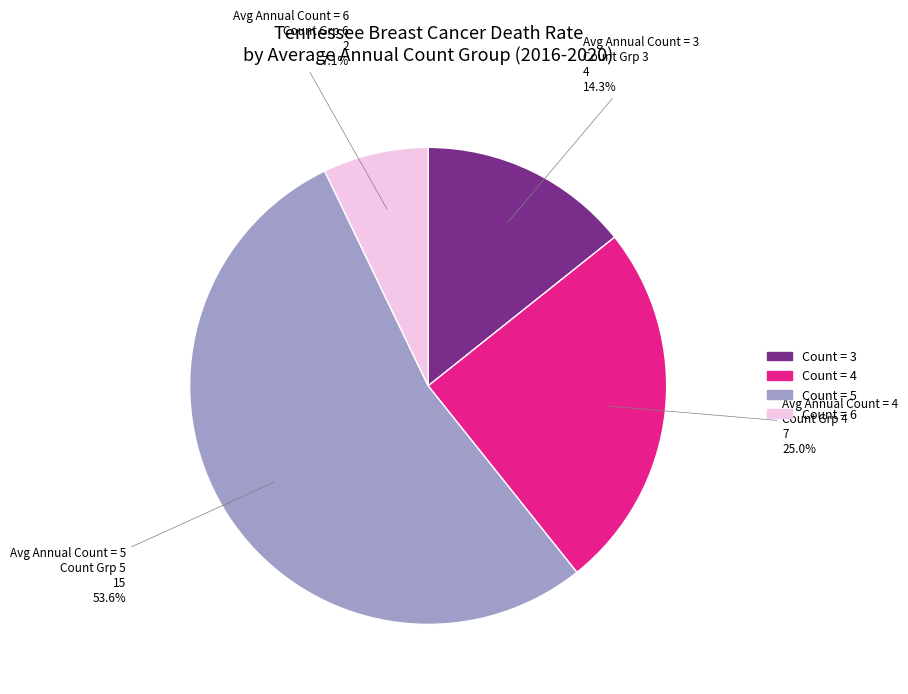

Is there any slice that represents more than half of the pie?

Yes